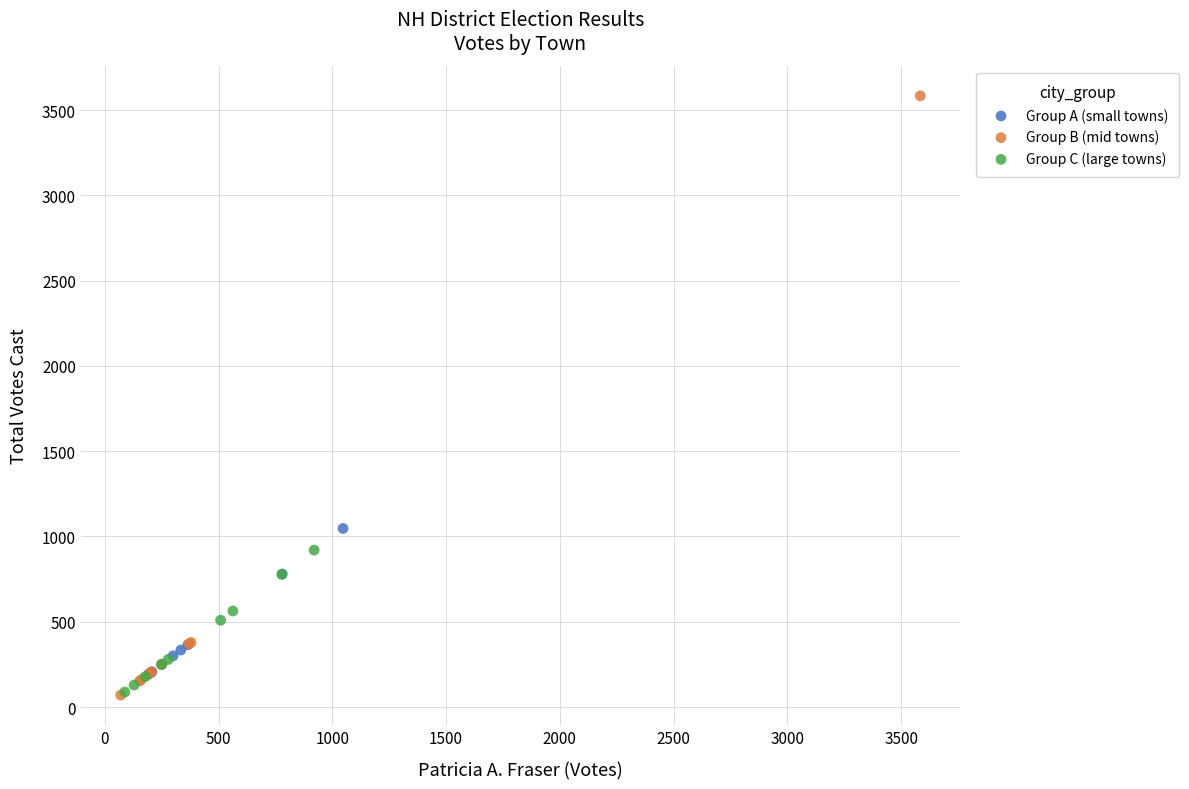

Which series has the largest Y range (max minus min)?

Group B (mid towns)